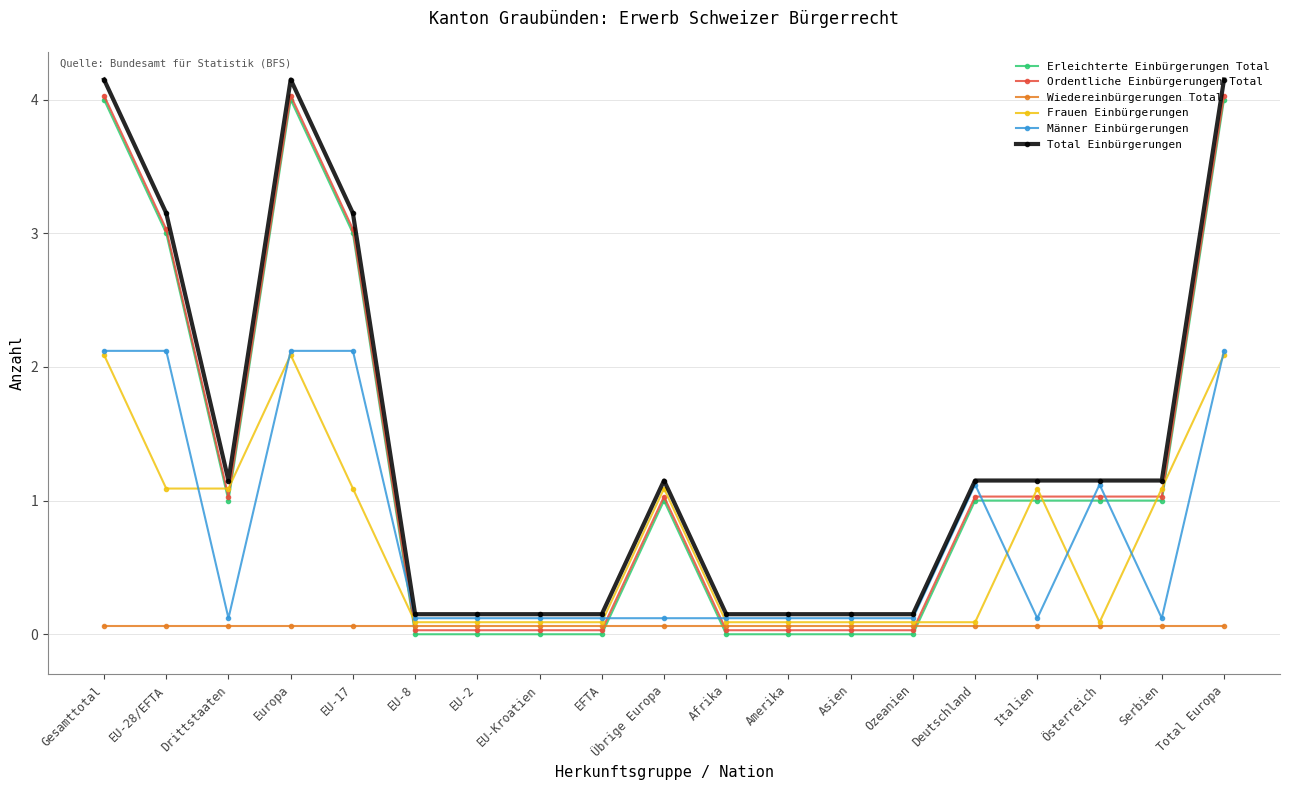

What is the highest value of the Ordentliche Einbürgerungen Total series?

4.0